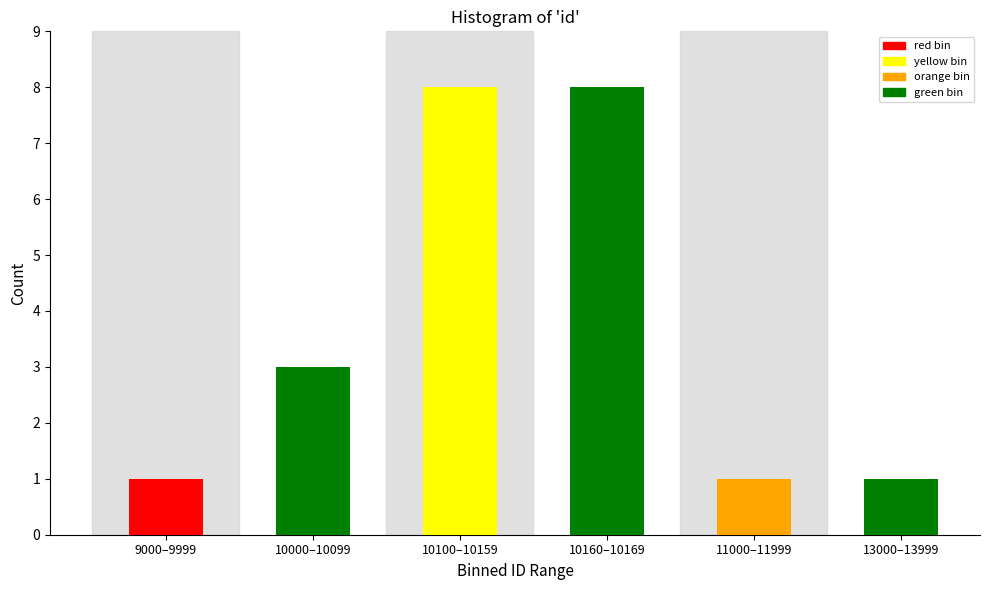

Reading left to right, list all the values displayed in this chart.

1	3	8	8	1	1